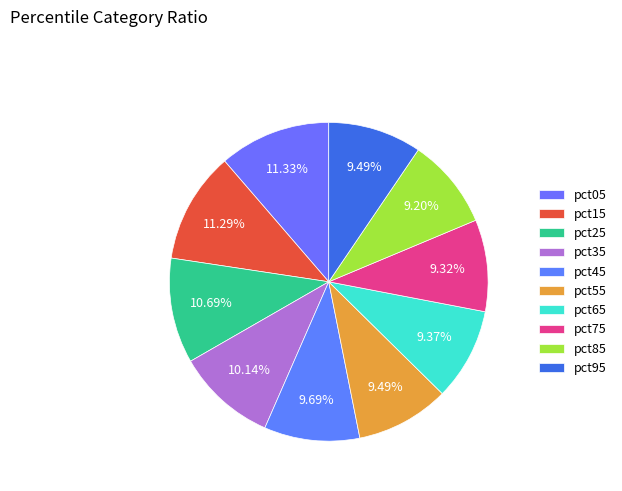

Which slice is the smallest?

pct85